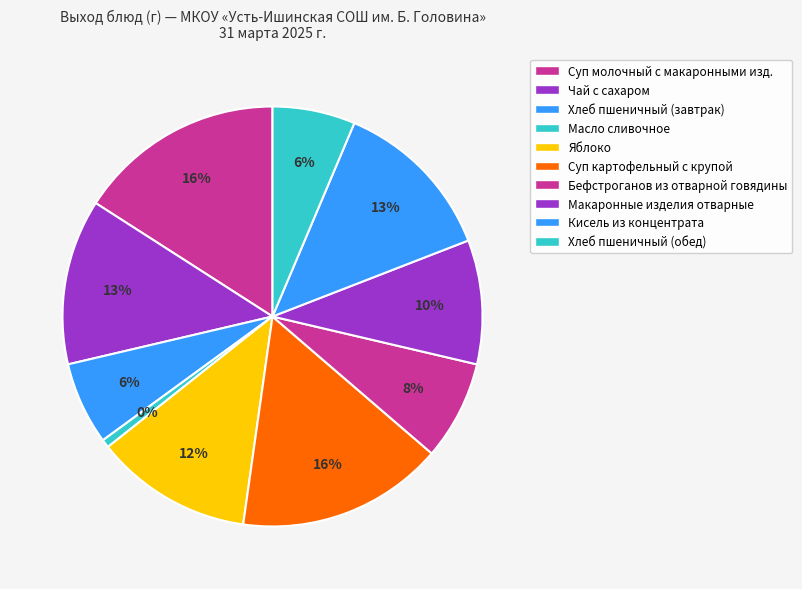

To the nearest percent, what percentage of the pie is Бефстроганов из отварной говядины?

8%